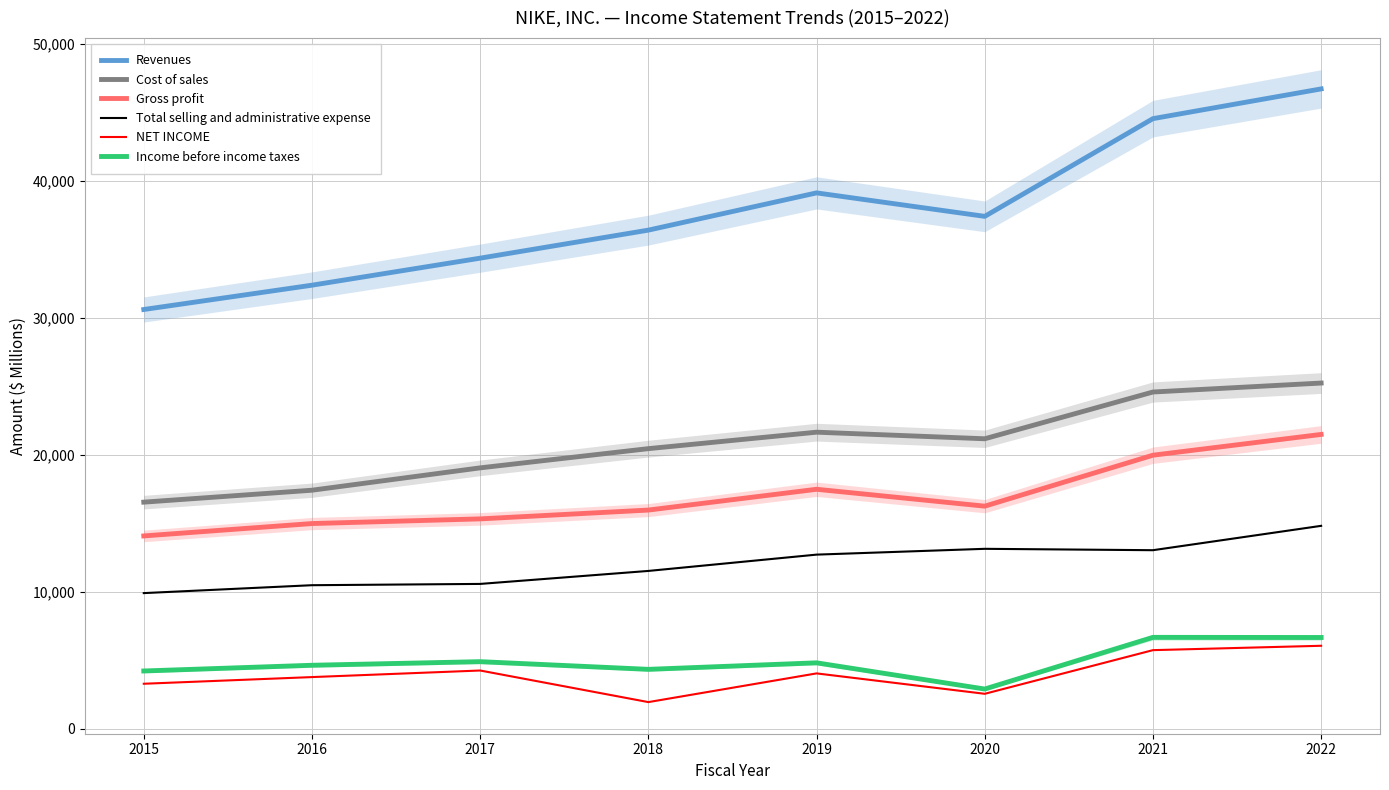

Does the chart display data point markers on the line(s)?

No